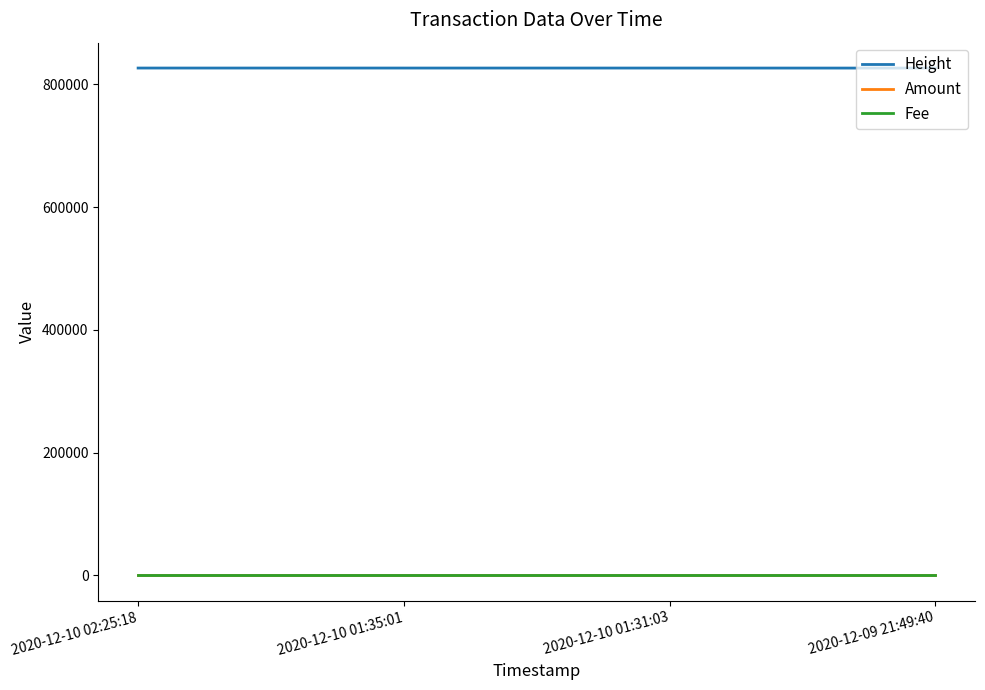

What are all the series names shown in the legend?

Height, Amount, Fee